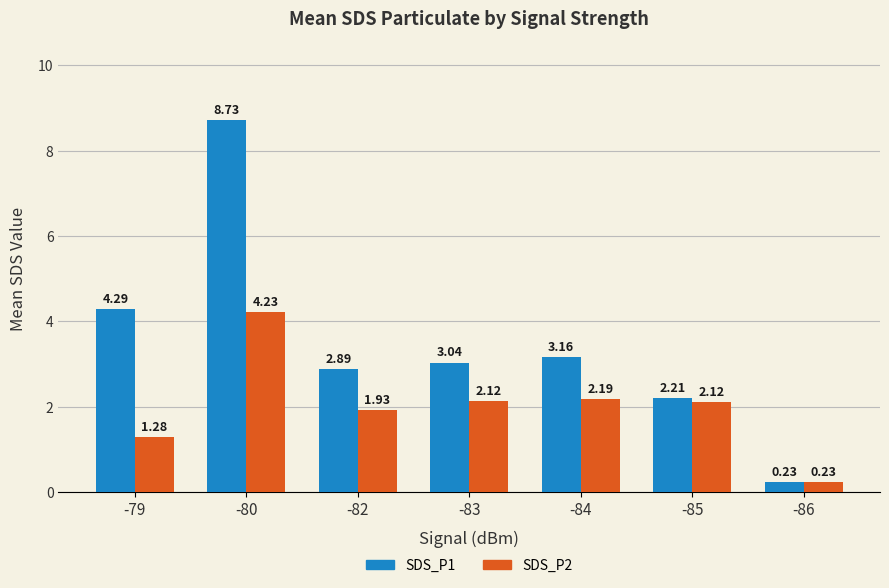

Which series has the largest total across all categories?

SDS_P1